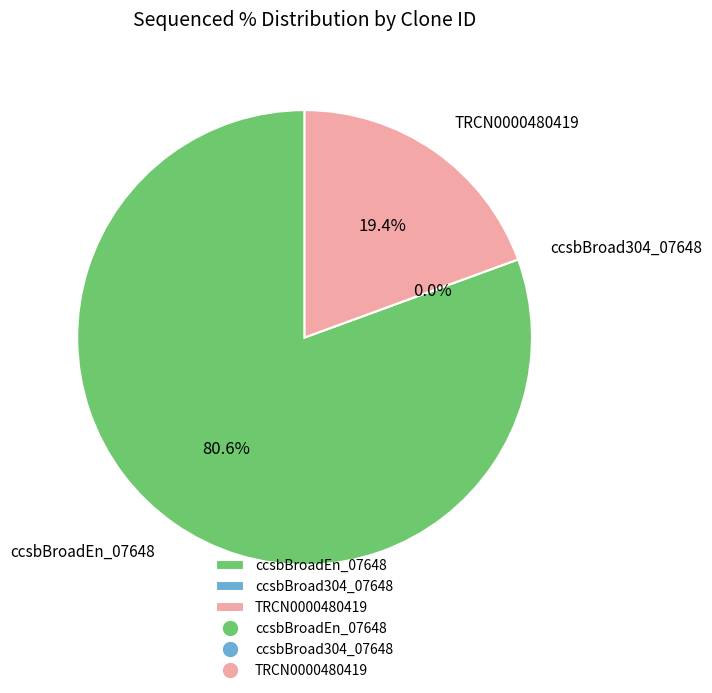

Count the number of slices in the pie.

3